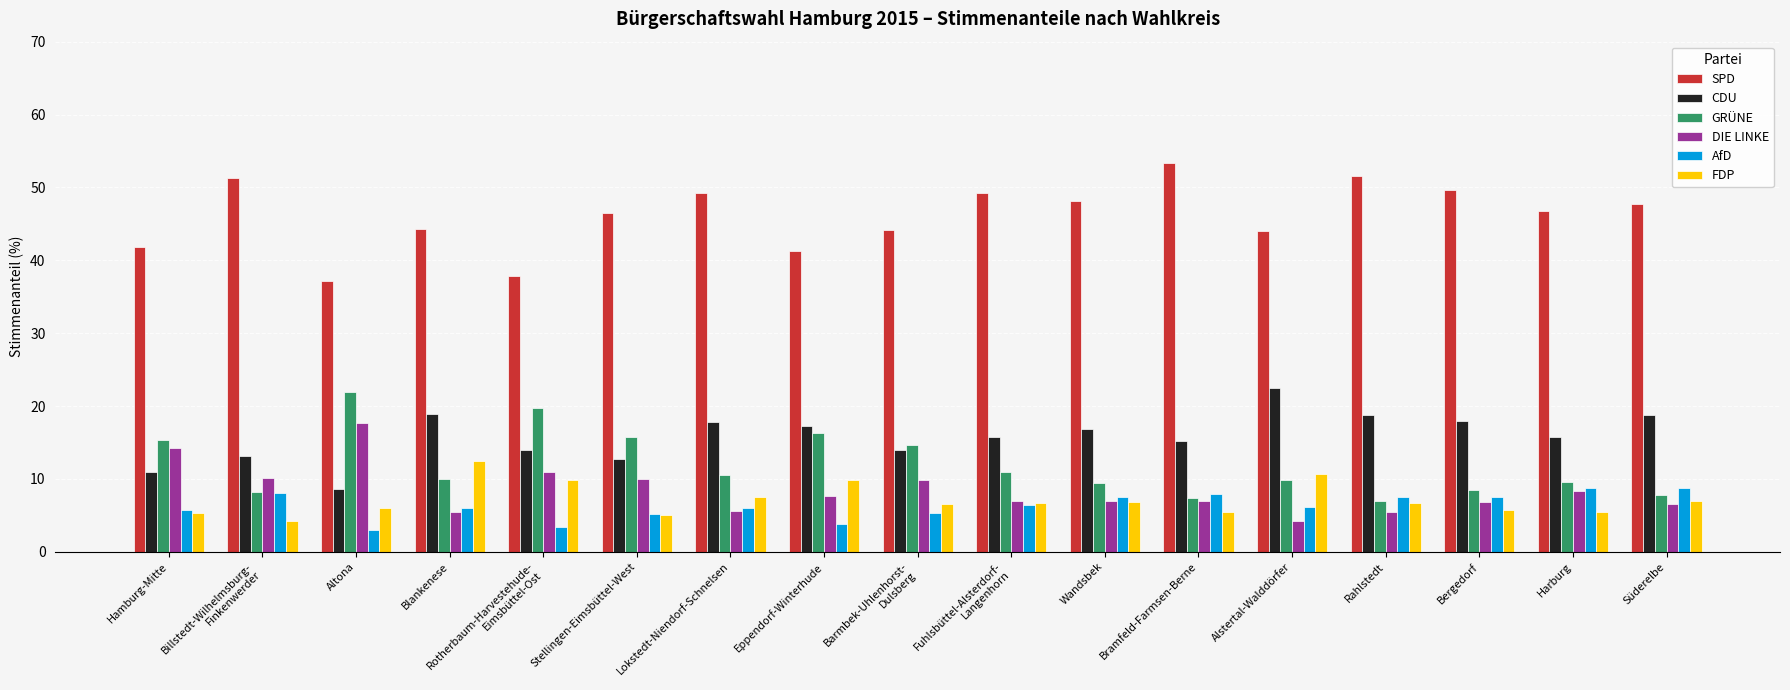

What is the spread (max minus min) of values at Hamburg-Mitte?

36.5